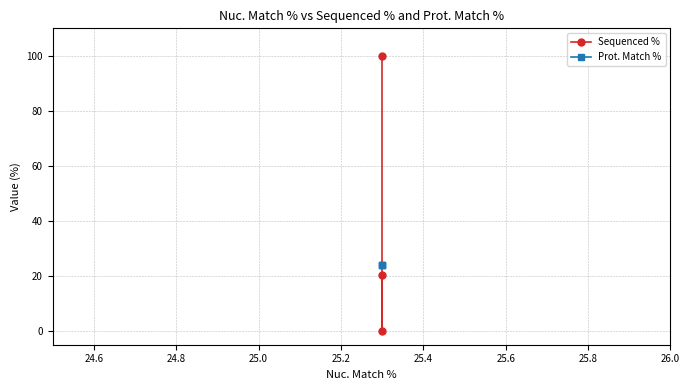

What is the greatest value displayed?

100.0